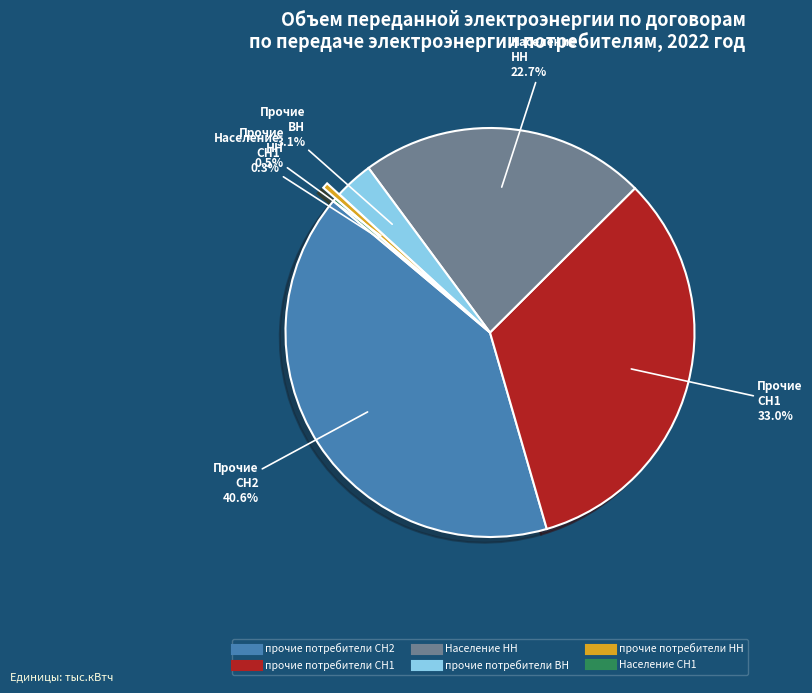

To the nearest percent, what is the average slice percentage?

17%